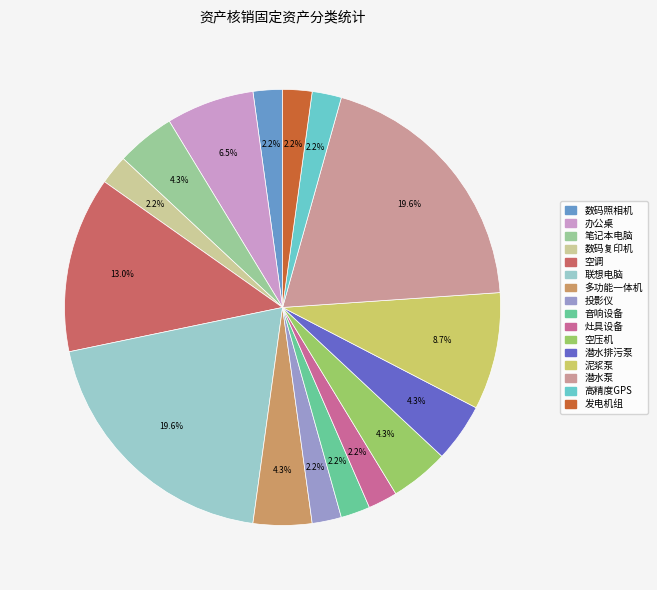

Is it true that 泥浆泵 is 9% of the pie?

True